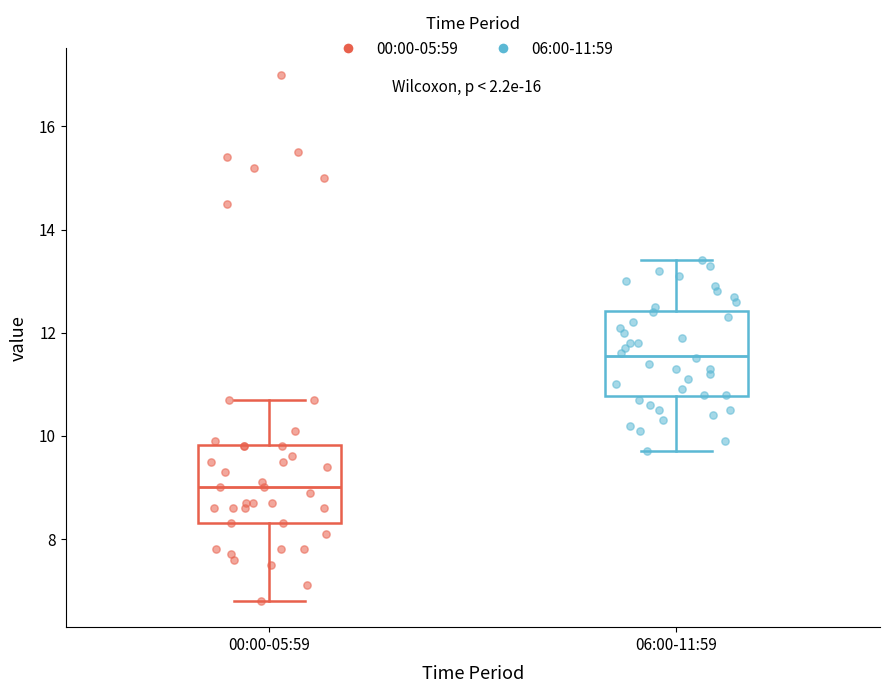

Which box has the lowest median line?

00:00-05:59